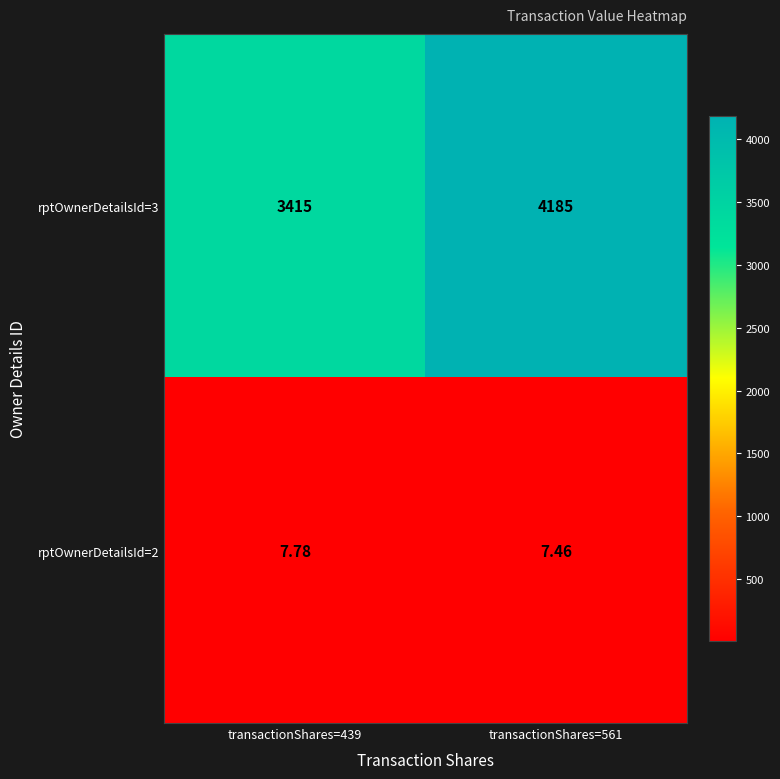

Is the value of rptOwnerDetailsId=3 at transactionShares=439 greater than the value of rptOwnerDetailsId=2 at transactionShares=561?

Yes